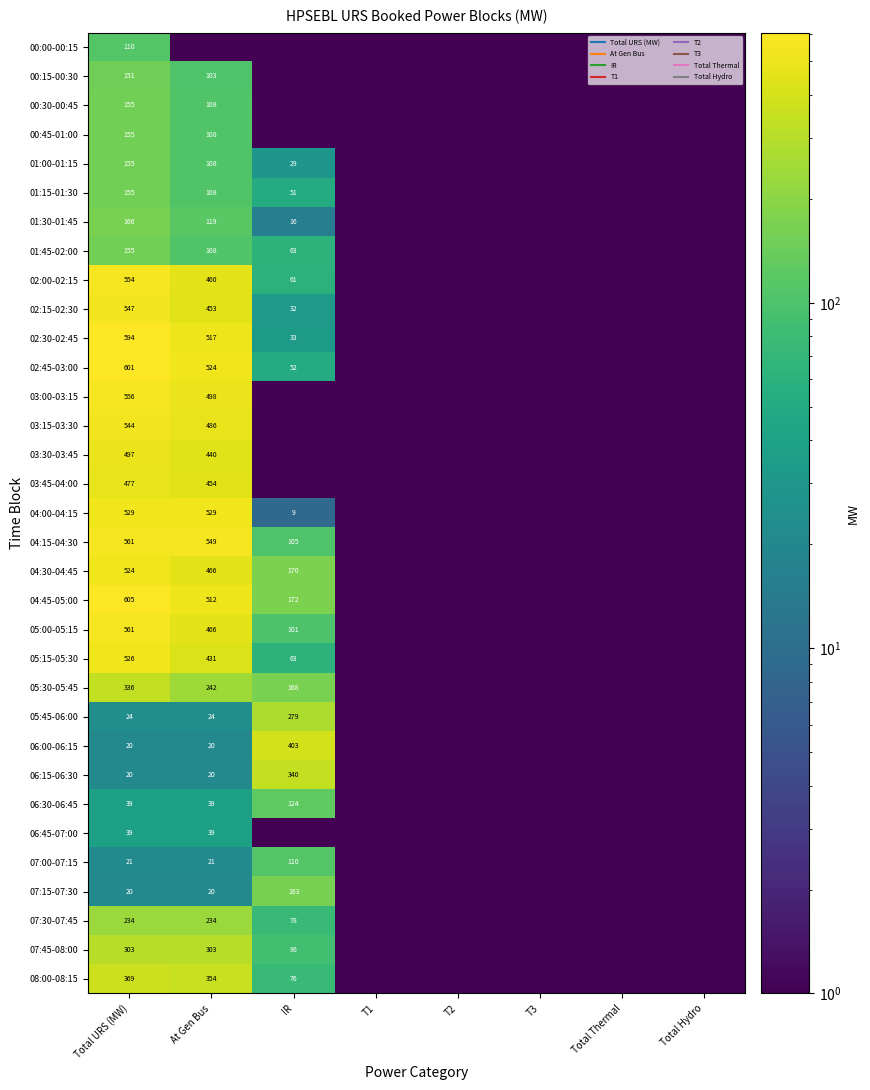

True or false: 08:00-08:15 has a value of 0.1 at T2.

True